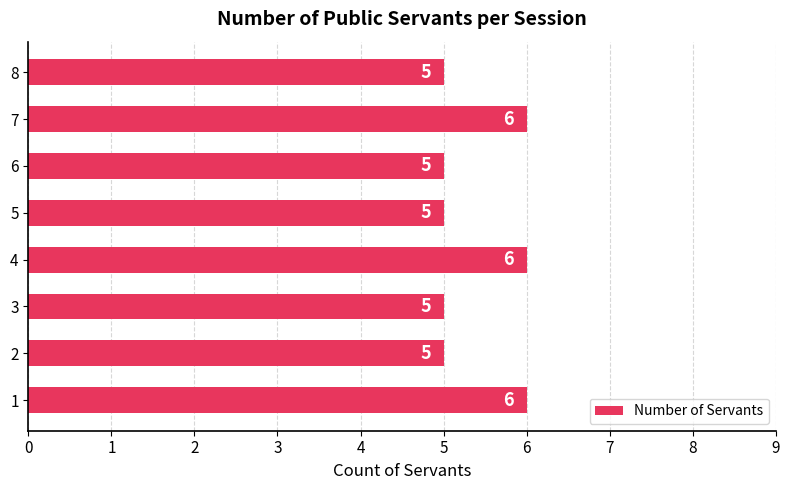

Approximately how many times larger is the value at 5 compared to 7?

0.8